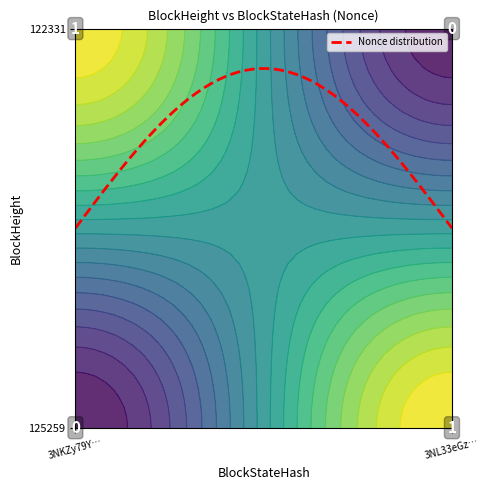

True or false: 125259 has a value of 0 at 0.

True